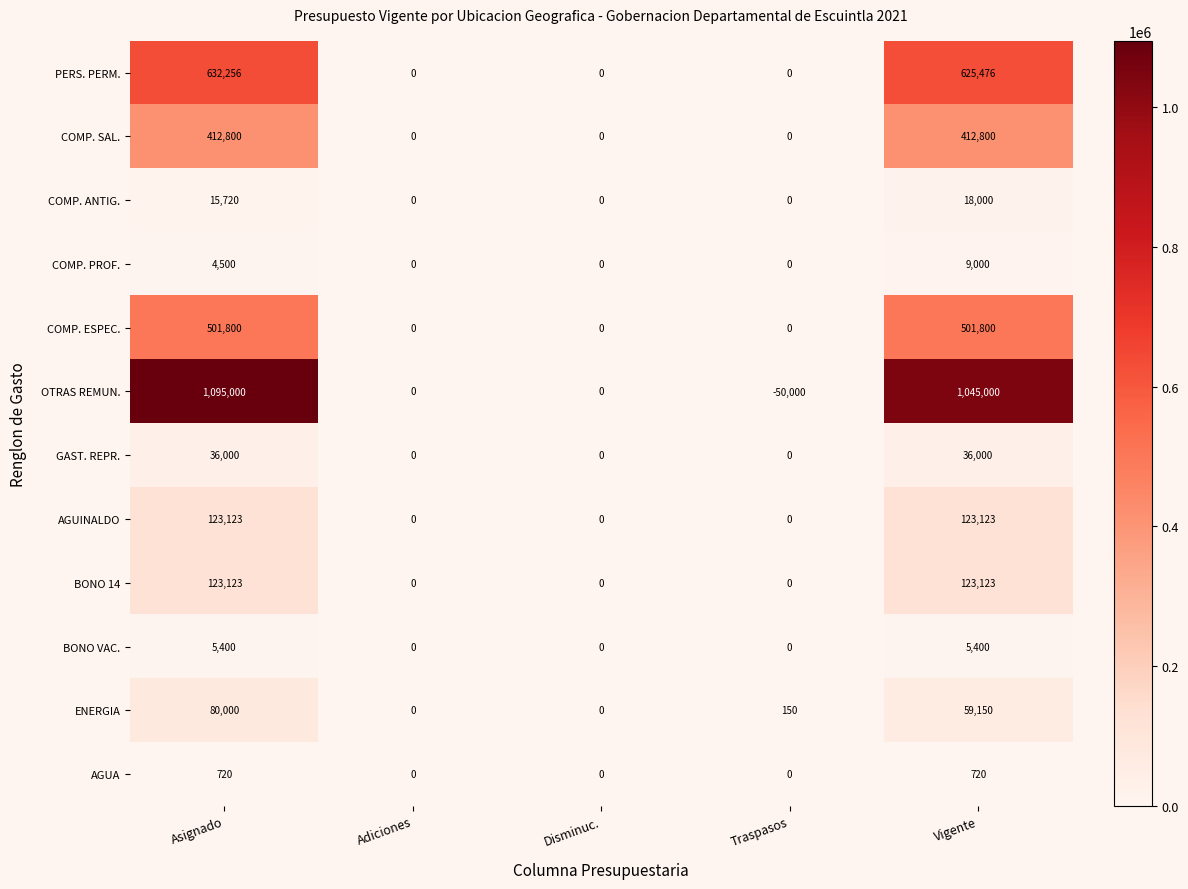

Which series changed the most between Asignado and Traspasos?

OTRAS REMUN.